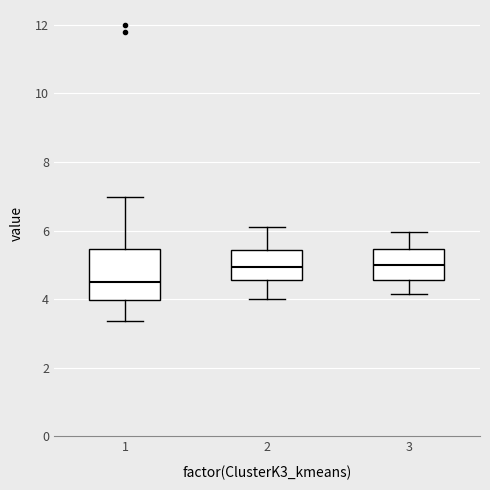

Reading left to right, read every box against the y-axis: the position of its median line, the range the box covers, and the ends of its whiskers. The values are not printed on the chart, so give them approximately, as read against the axis.

1: median 4.4, box 4.0 to 5.4, whiskers 3.4 to 7.0
2: median 5.0, box 4.6 to 5.4, whiskers 4.0 to 6.2
3: median 5.0, box 4.6 to 5.4, whiskers 4.2 to 6.0